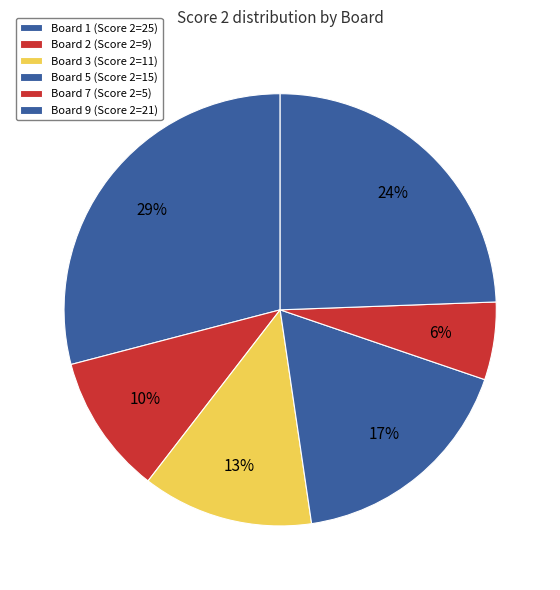

Count the number of slices in the pie.

6